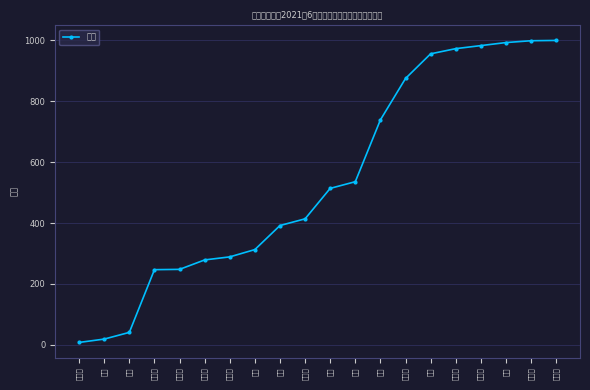

Does the chart display data point markers on the line(s)?

Yes